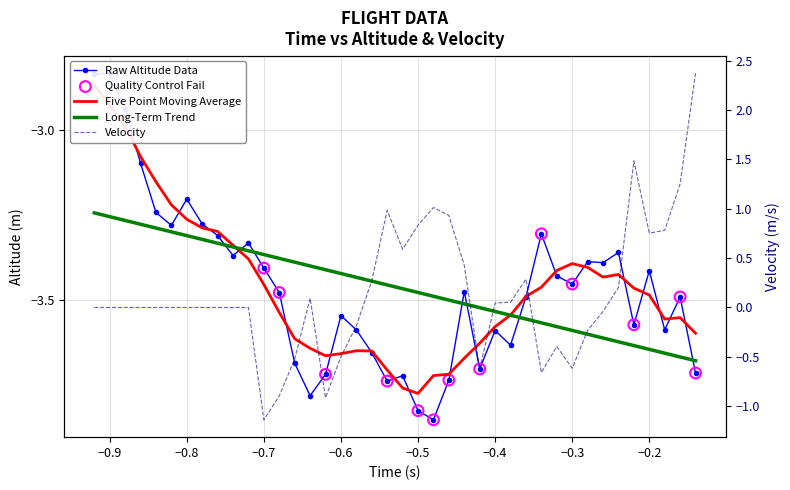

Is the value of altitude at -0.88 greater than the value of velocity at -0.92?

No